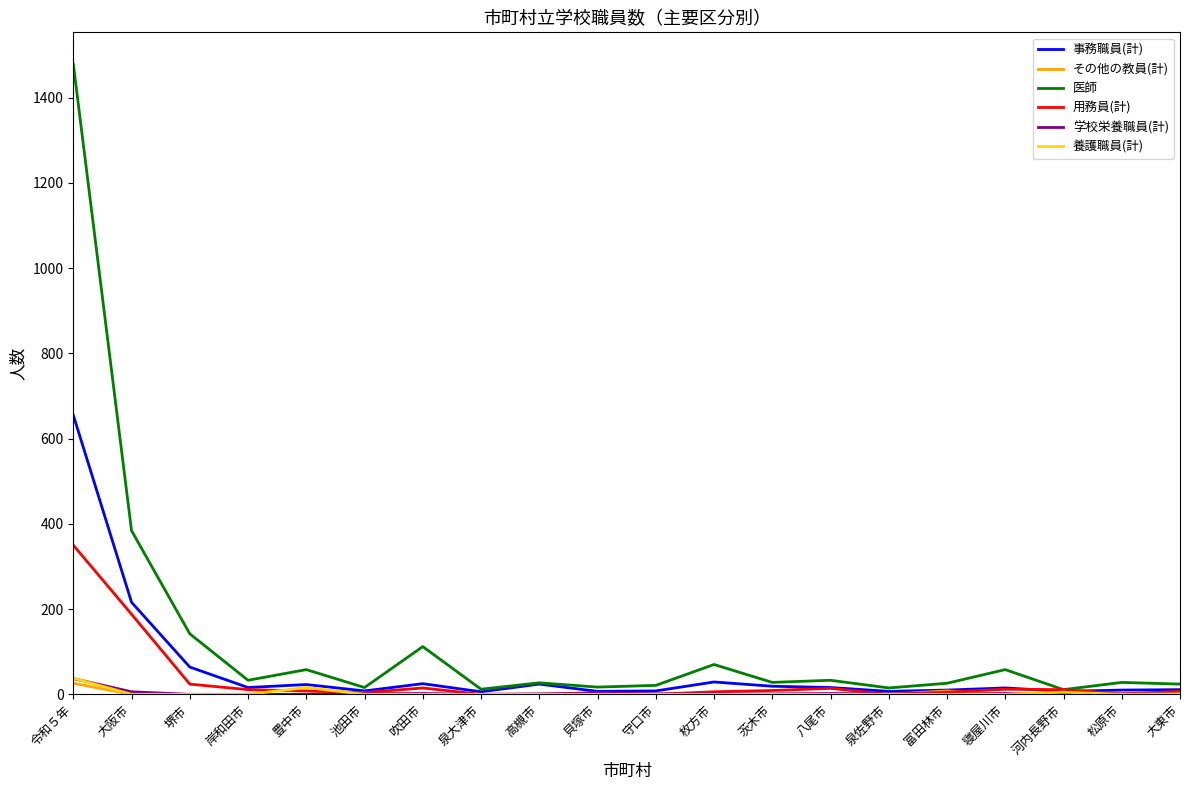

Between 大阪市 and 岸和田市, which series saw the biggest shift?

医師